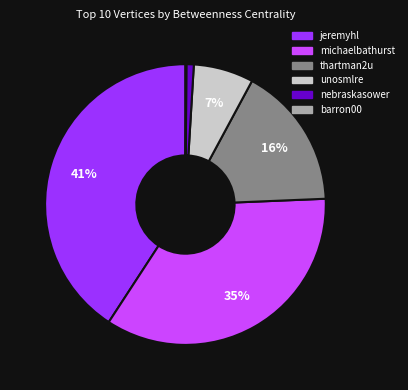

Combined, do thartman2u and nebraskasower account for over 50%?

No